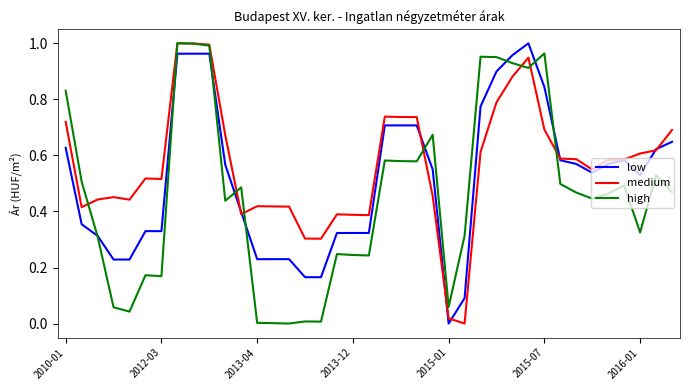

List the series in order of their overall mean, lowest first.

high, low, medium